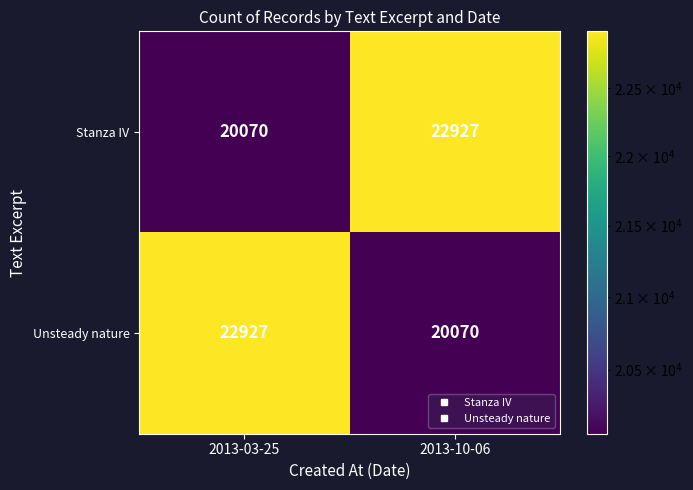

At which label is Stanza IV closest to 21498?

2013-03-25